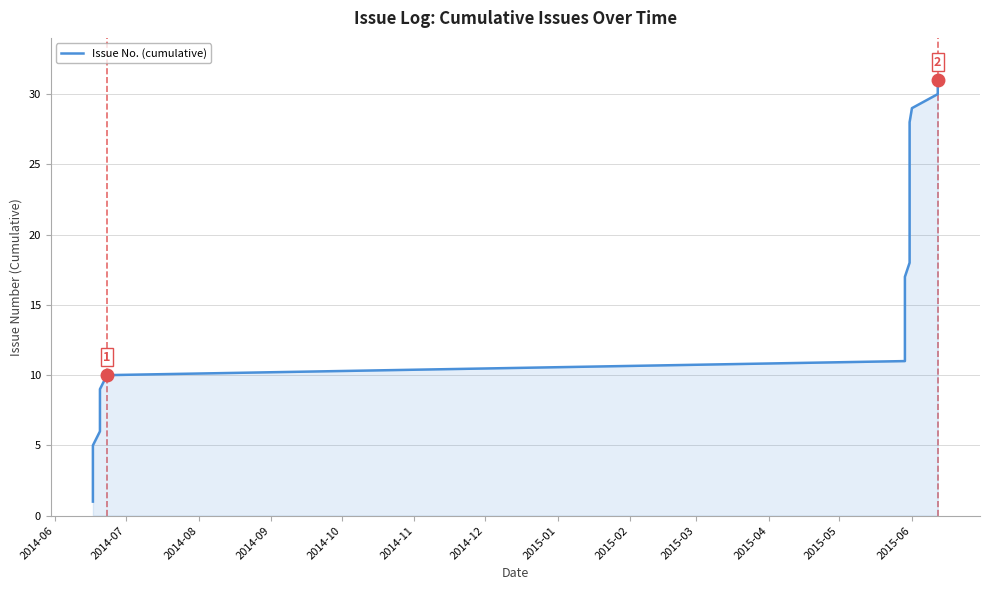

Which label corresponds to the smallest value in the chart?

2014-06